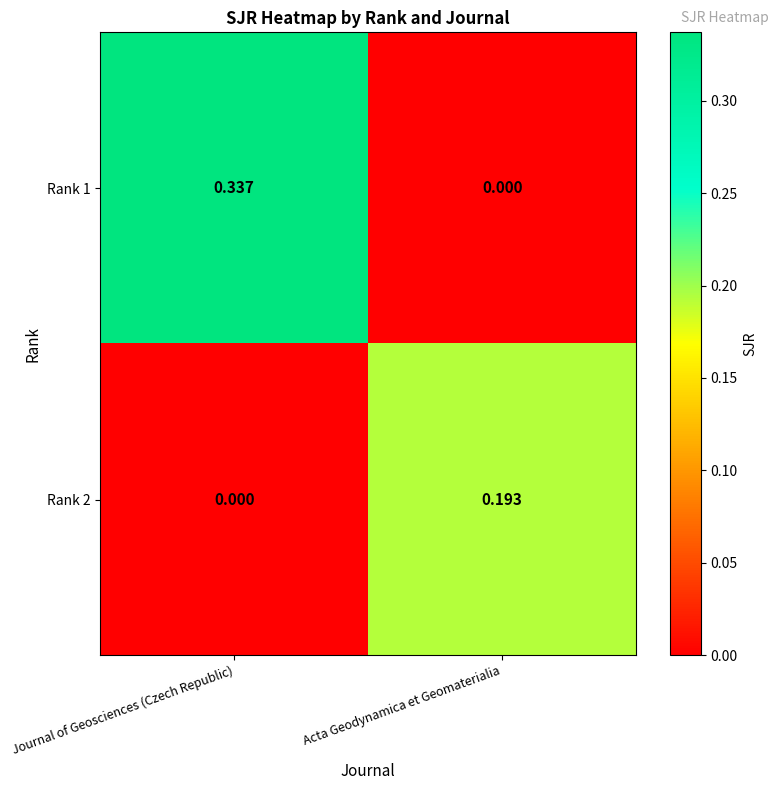

Rank the categories by Rank 1 value from highest to lowest.

Journal of Geosciences (Czech Republic), Acta Geodynamica et Geomaterialia